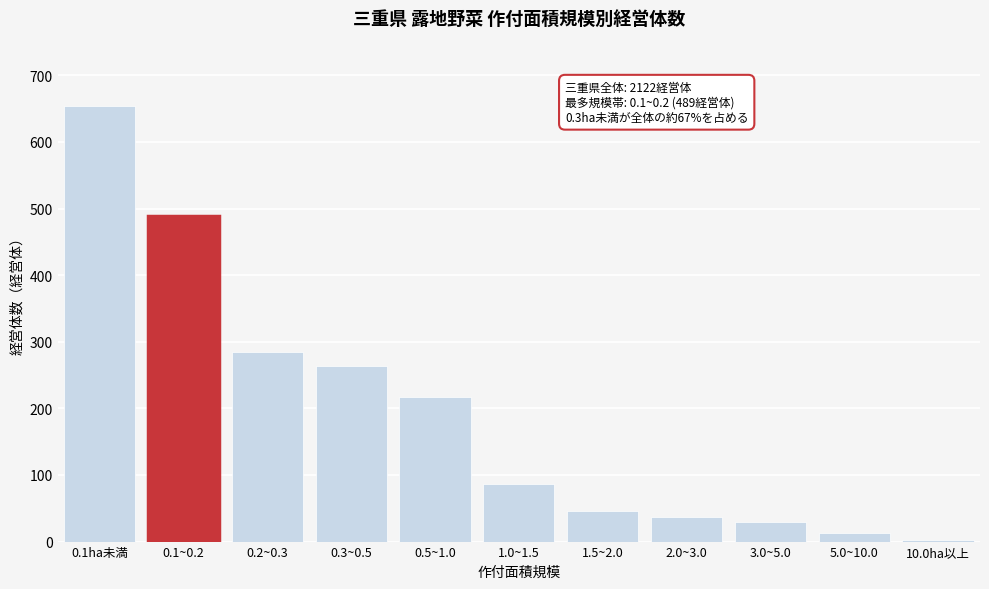

Reading left to right, extract all data points from this chart.

0.1ha未満=654	0.1~0.2=489	0.2~0.3=285	0.3~0.5=263	0.5~1.0=217	1.0~1.5=86	1.5~2.0=46	2.0~3.0=37	3.0~5.0=29	5.0~10.0=13	10.0ha以上=3